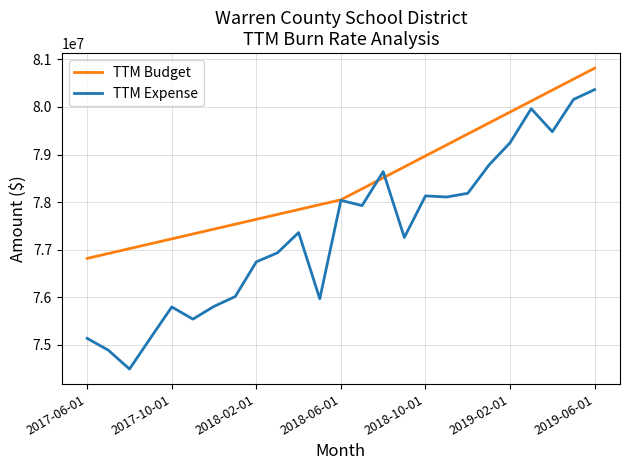

List the series in order of their peak value, lowest first.

TTM Expense, TTM Budget